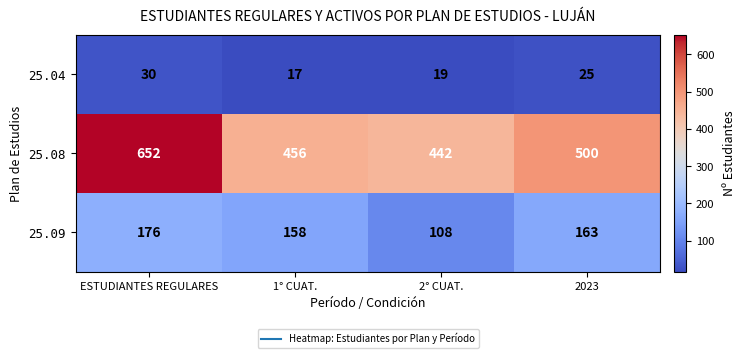

What is the smallest value displayed?

17